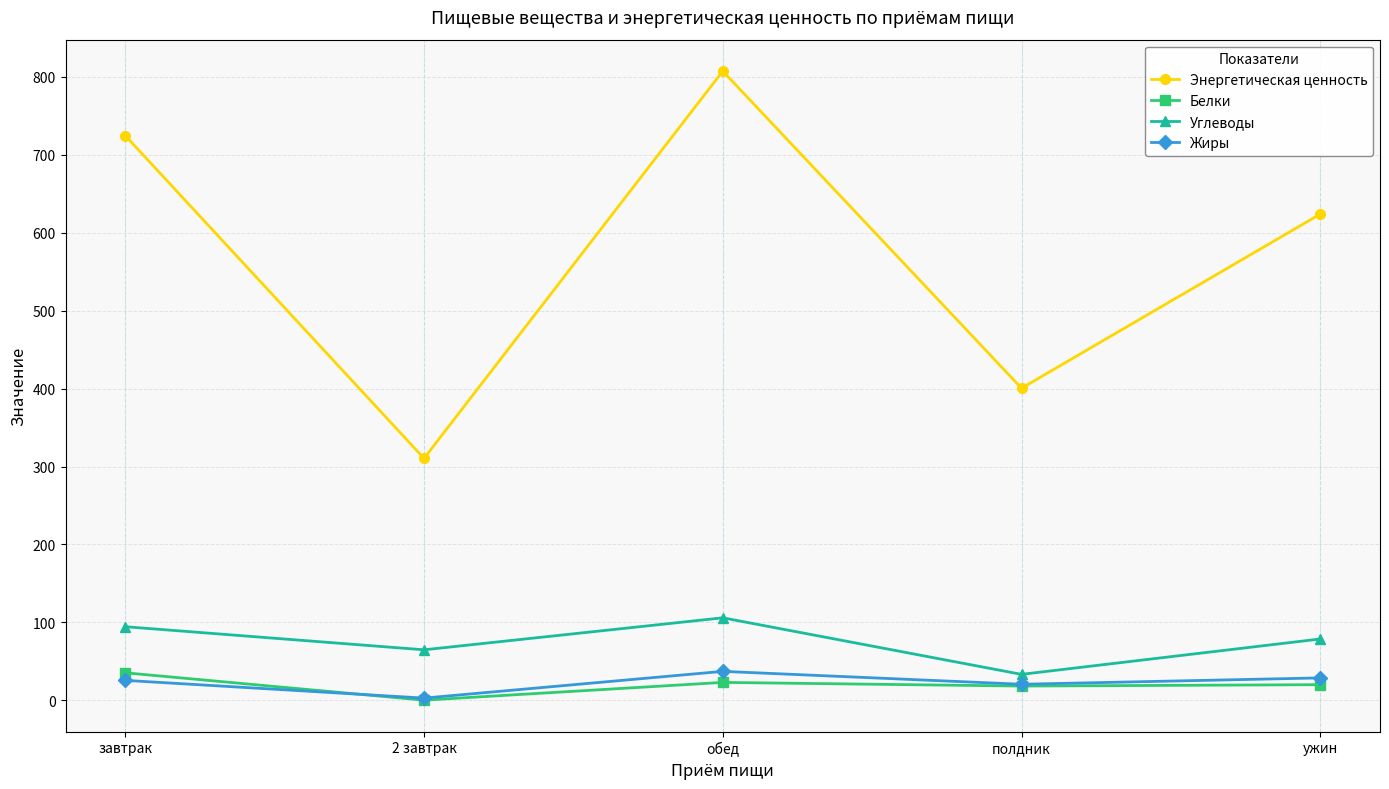

The value of Энергетическая ценность at ужин is 623.9. True or false?

True